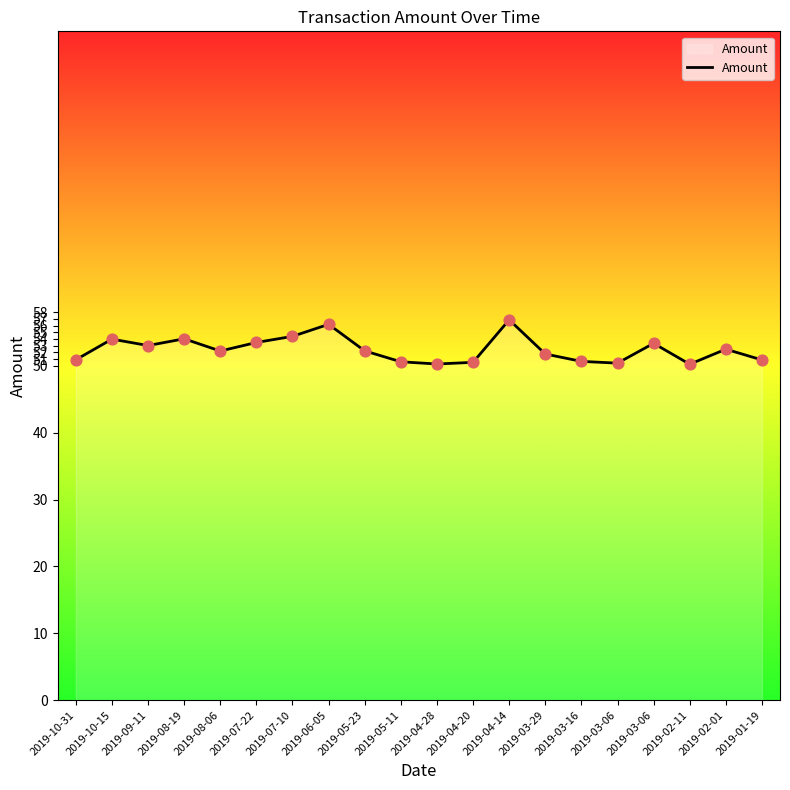

Is this an area chart (filled region under the line)?

Yes